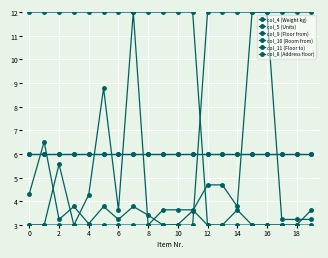

Is this an area chart (filled region under the line)?

No